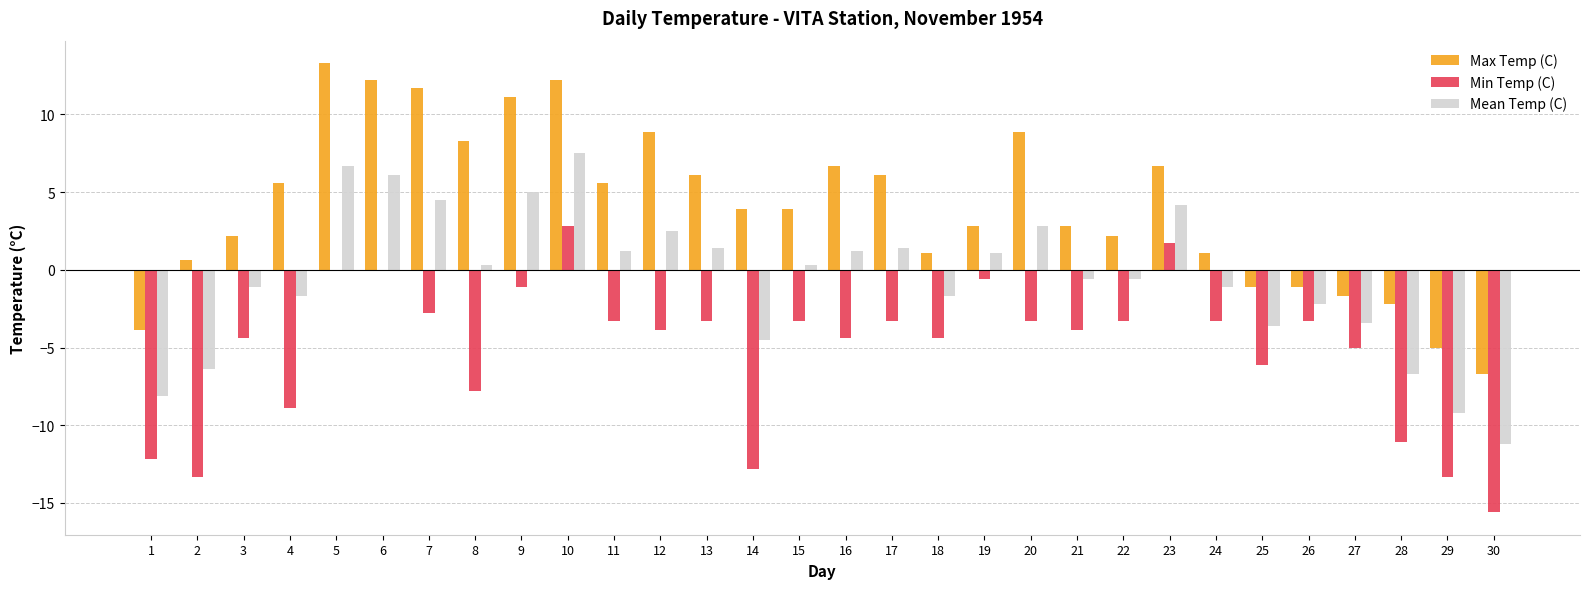

Which series has the largest total across all categories?

Max Temp (C)